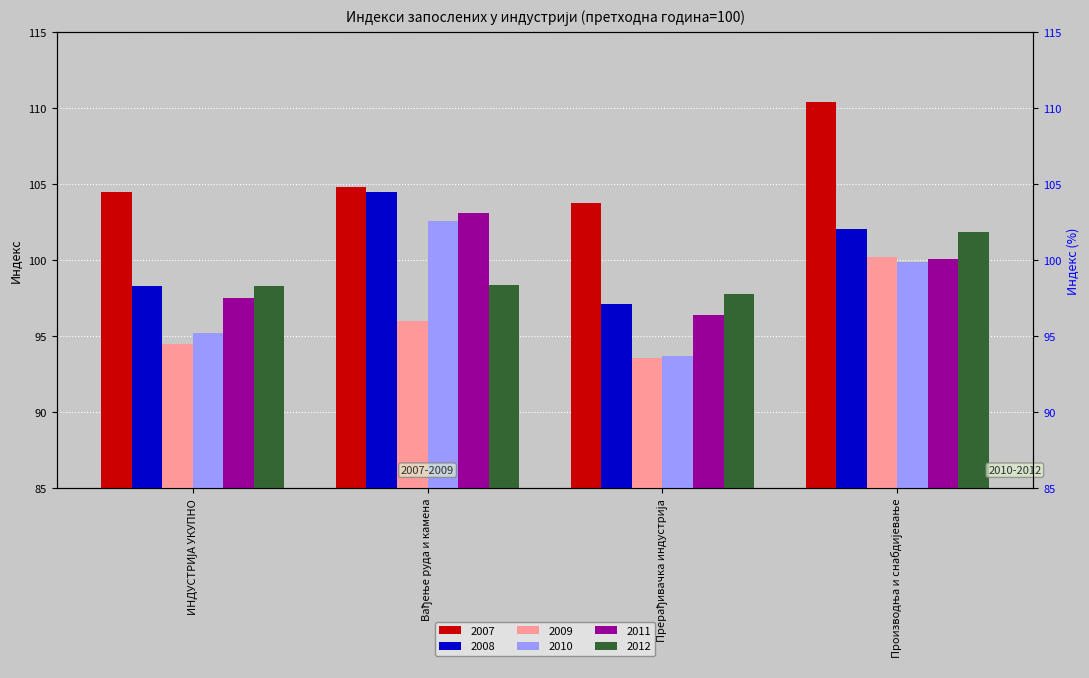

The 2009 series shows 160.7 at ИНДУСТРИЈА УКУПНО. True or false?

False